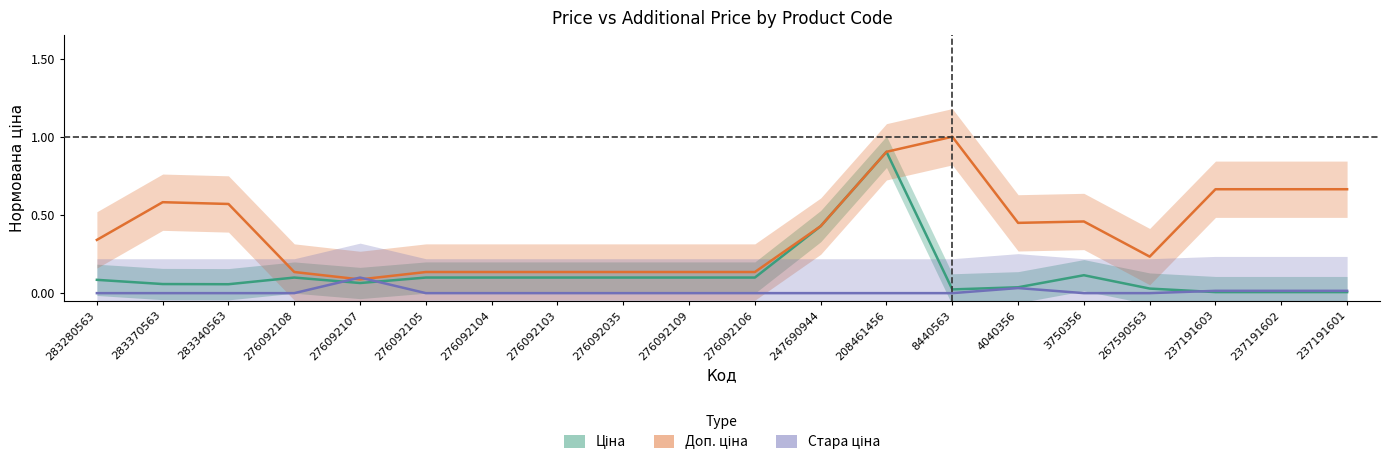

Is the value of Стара ціна at 267590563 greater than the value of Доп. ціна at 276092035?

No